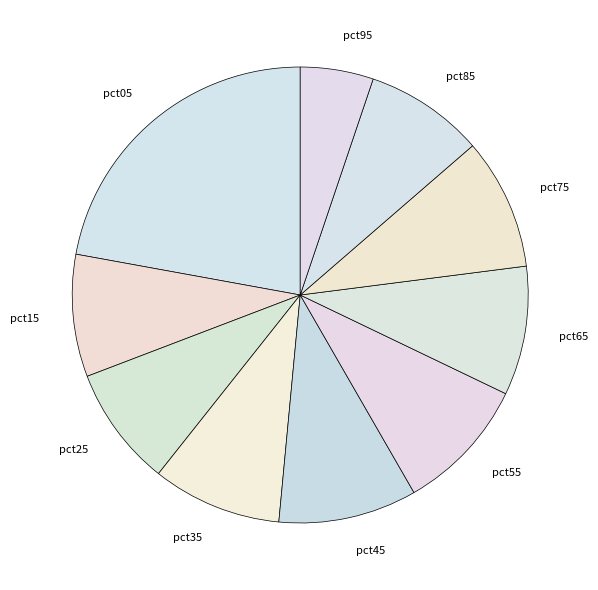

Is there any slice that represents more than half of the pie?

No